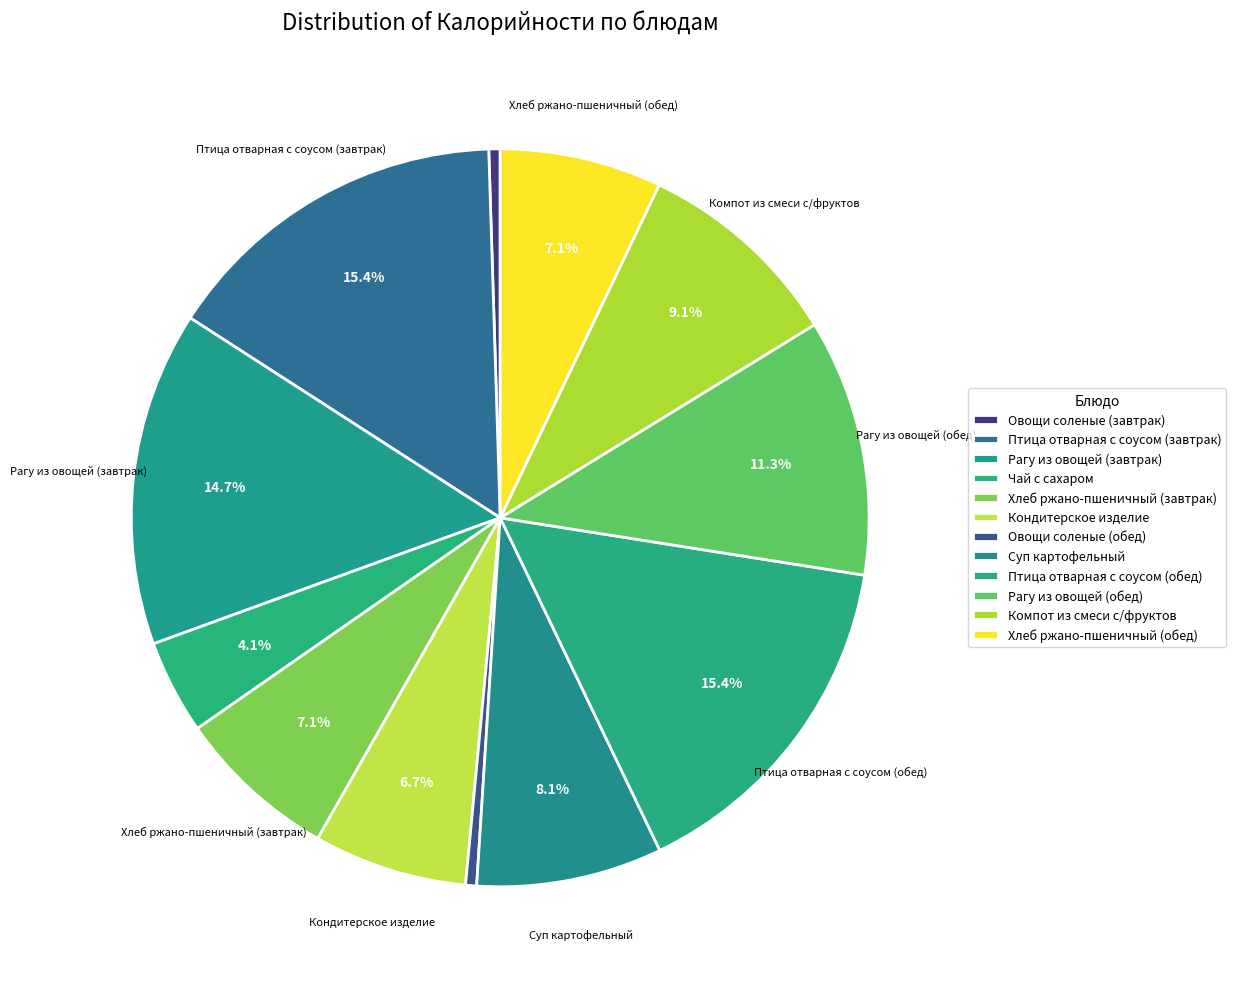

How many slices are in this pie chart?

12